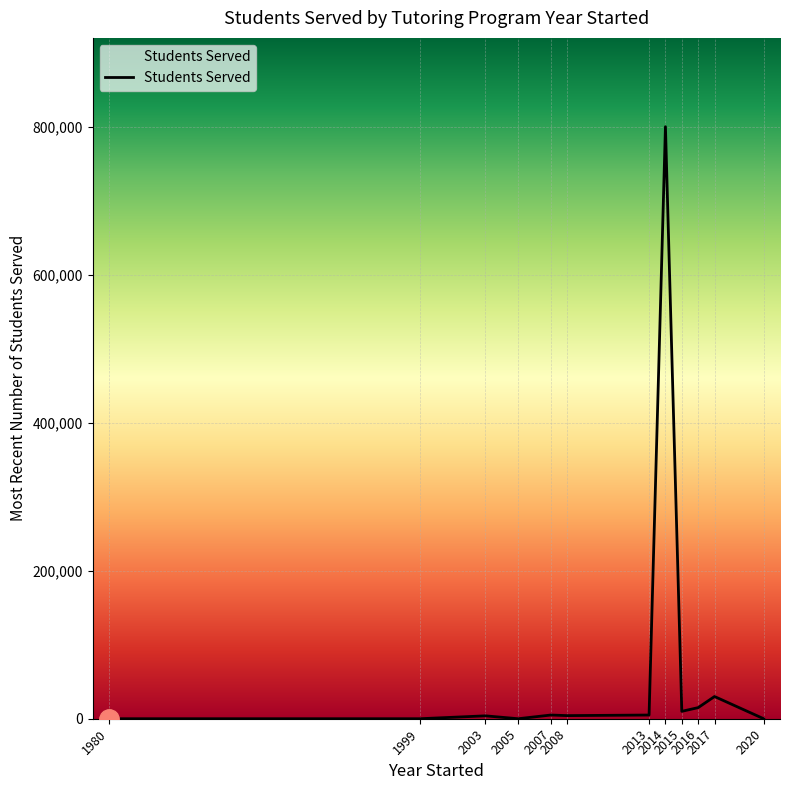

What is the maximum value shown in the chart?

800000